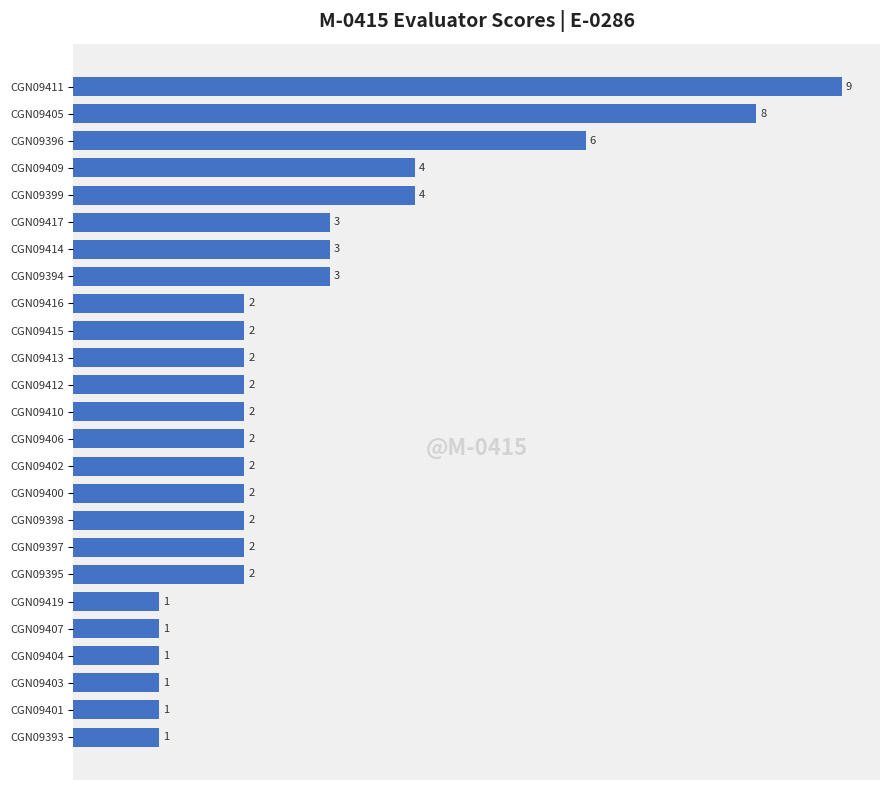

True or false: the data shows 1 at CGN09401.

True